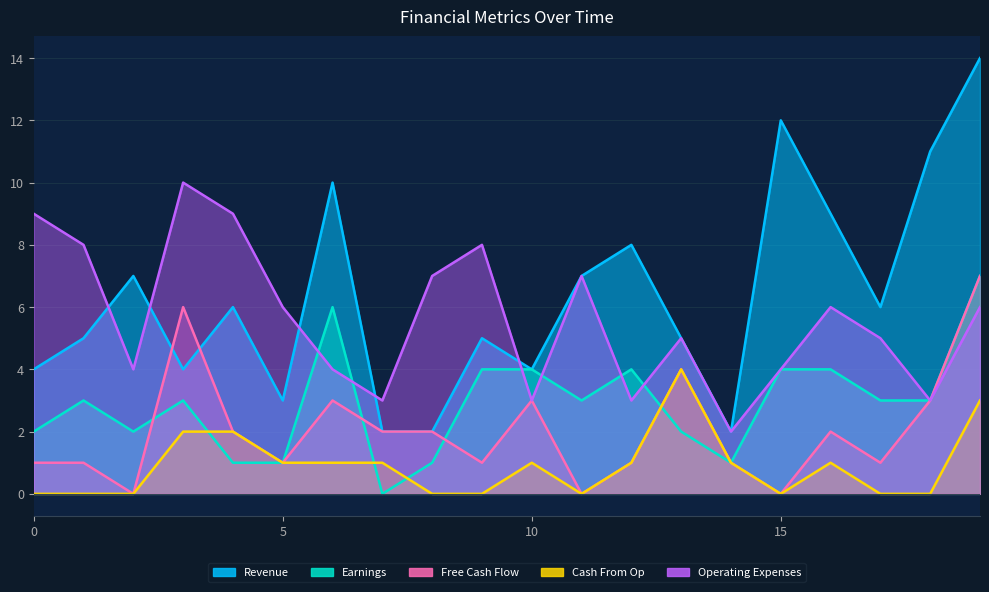

How many lines are shown in the chart?

5